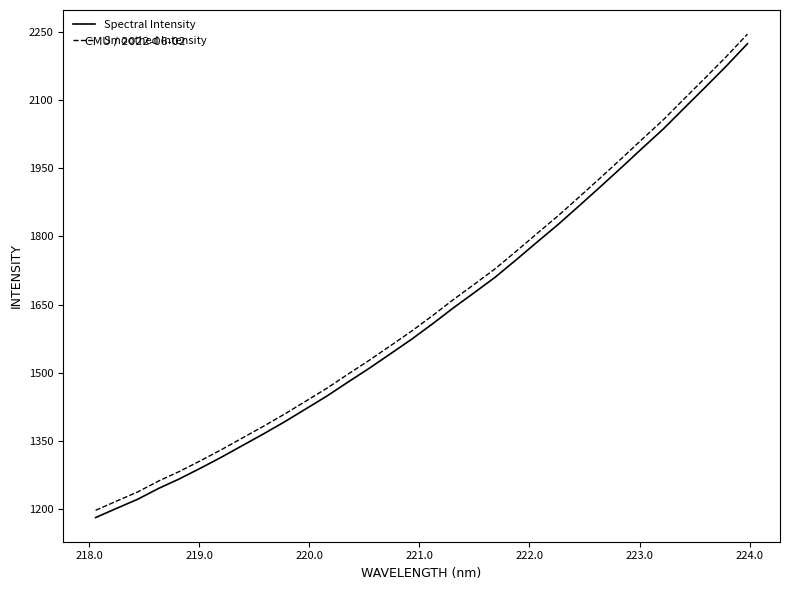

What are all the series names shown in the legend?

Spectral Intensity, Smoothed Intensity